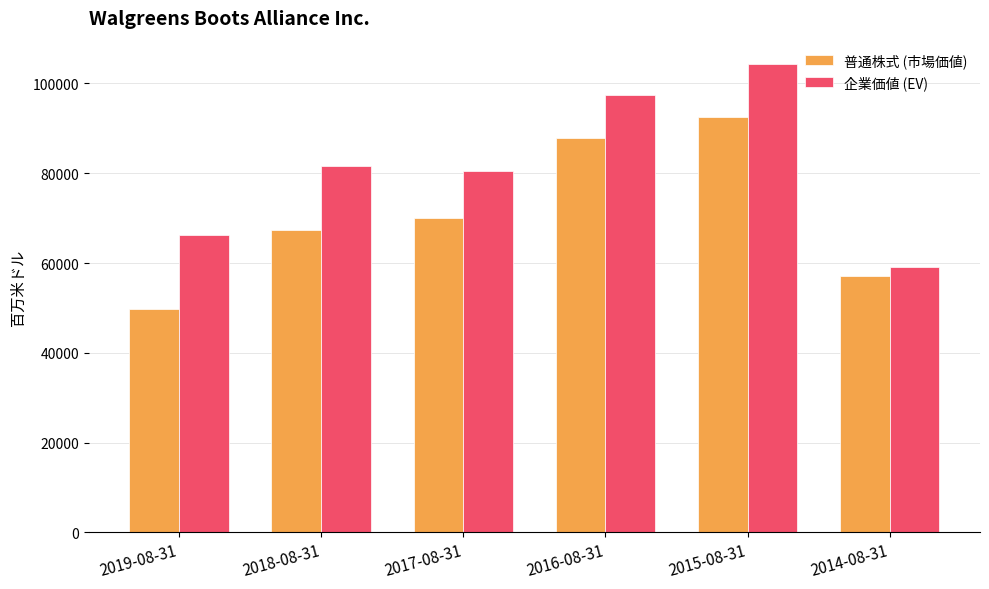

Which series changed the most between 2015-08-31 and 2014-08-31?

企業価値 (EV)